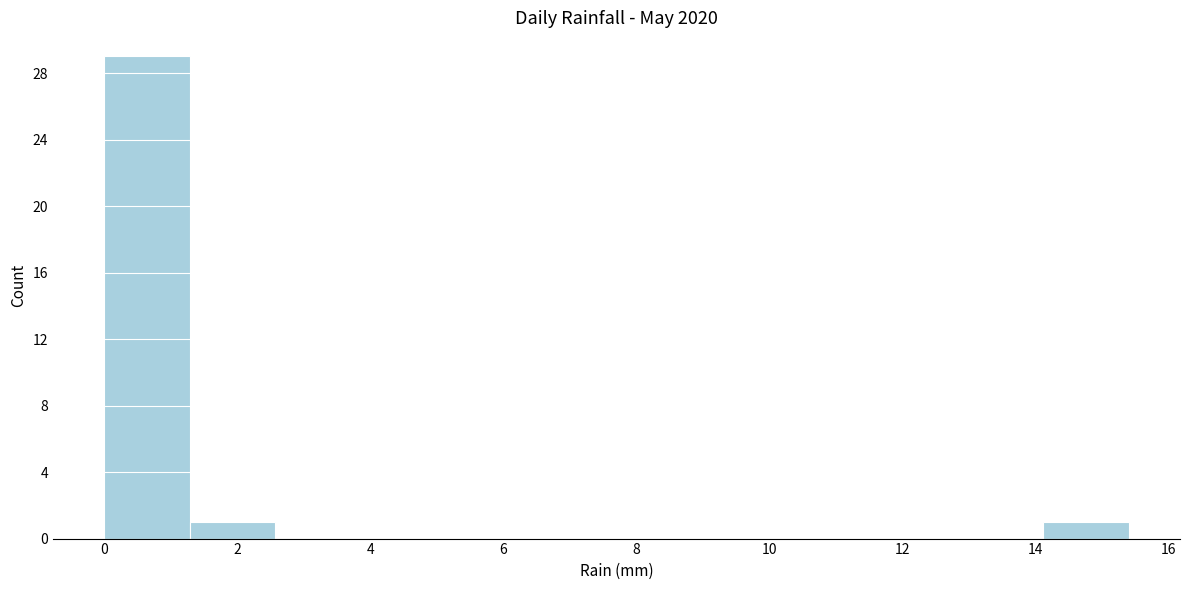

Reading left to right, transcribe this chart: for each bar, give the range it covers on the x-axis and its height. Neither the bar edges nor the heights are printed on the chart, so give them approximately, as read against the axes.

0.0 to 1.2: 29
1.2 to 2.6: 1
2.6 to 3.8: 0
3.8 to 5.2: 0
5.2 to 6.4: 0
6.4 to 7.8: 0
7.8 to 9.0: 0
9.0 to 10.2: 0
10.2 to 11.6: 0
11.6 to 12.8: 0
12.8 to 14.2: 0
14.2 to 15.4: 1